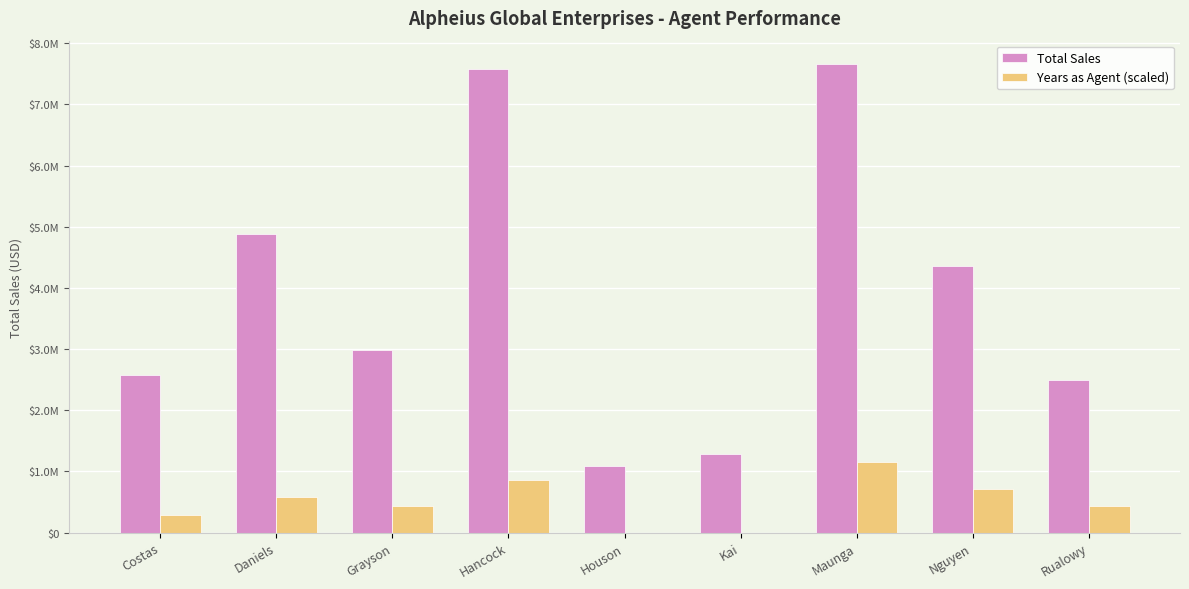

What are all the series names shown in the legend?

Total Sales, Years as Agent (scaled)